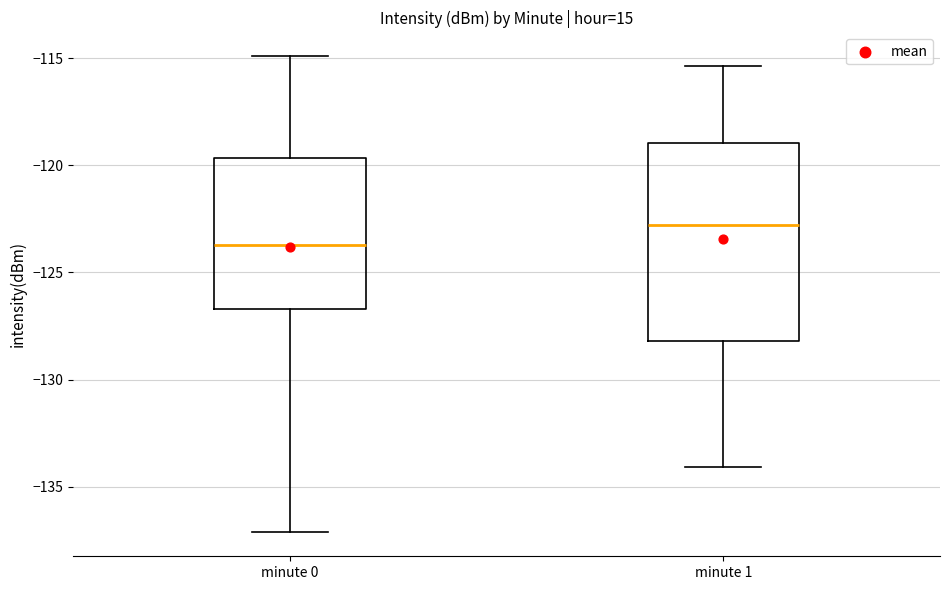

Which box has the lowest median line?

minute 0